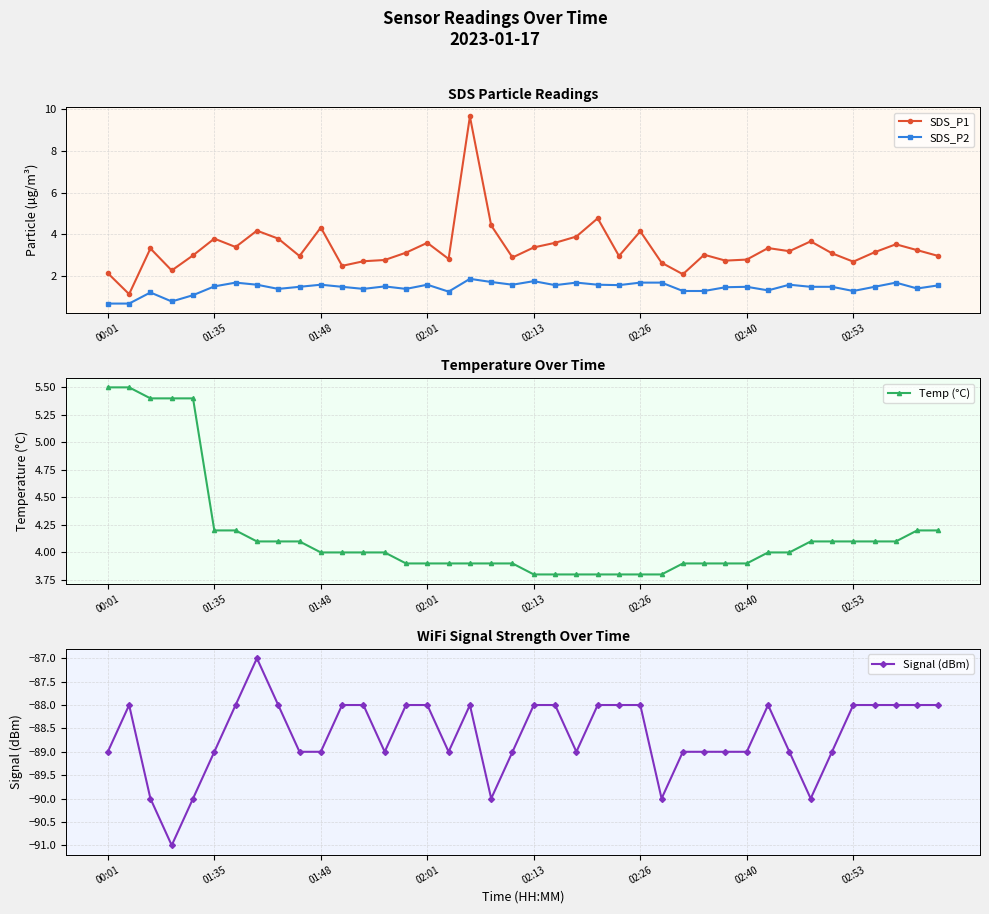

Does the chart display data point markers on the line(s)?

Yes